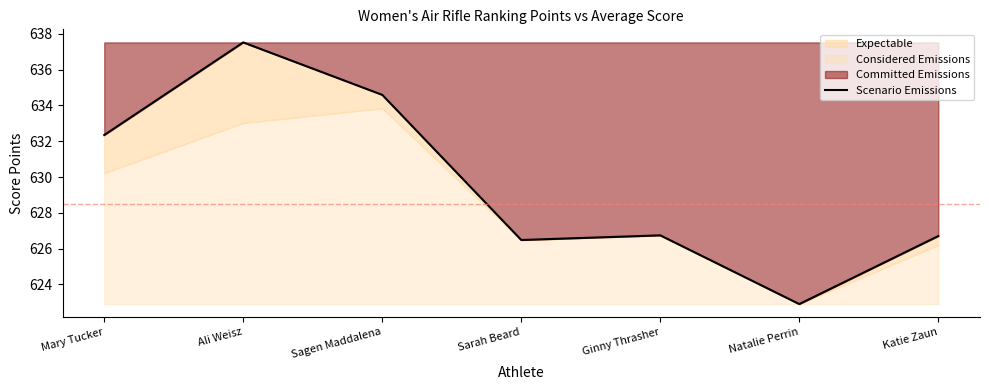

What position from the left is Natalie Perrin?

6